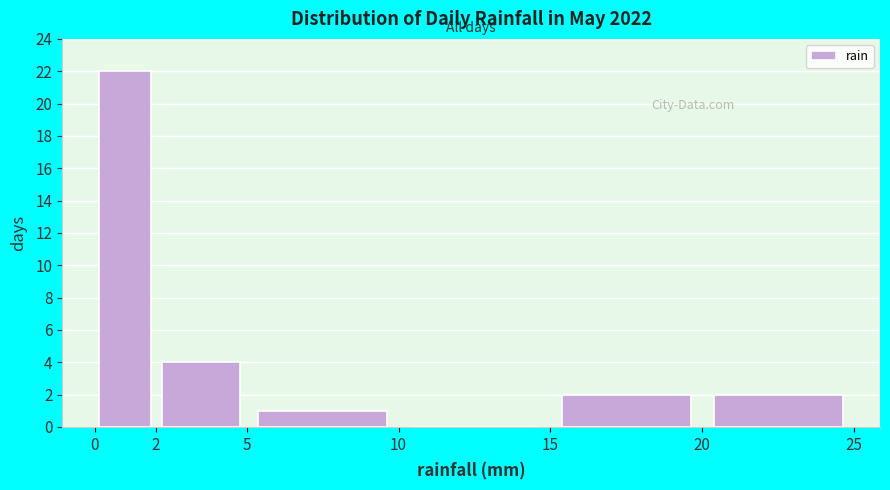

Reading left to right, transcribe this chart: for each bar, give the range it covers on the x-axis and its height. The values are not printed on the chart, so give them approximately, as read against the axis.

0 to 2: 22
2 to 5: 4
5 to 10: 1
10 to 15: 0
15 to 20: 2
20 to 25: 2